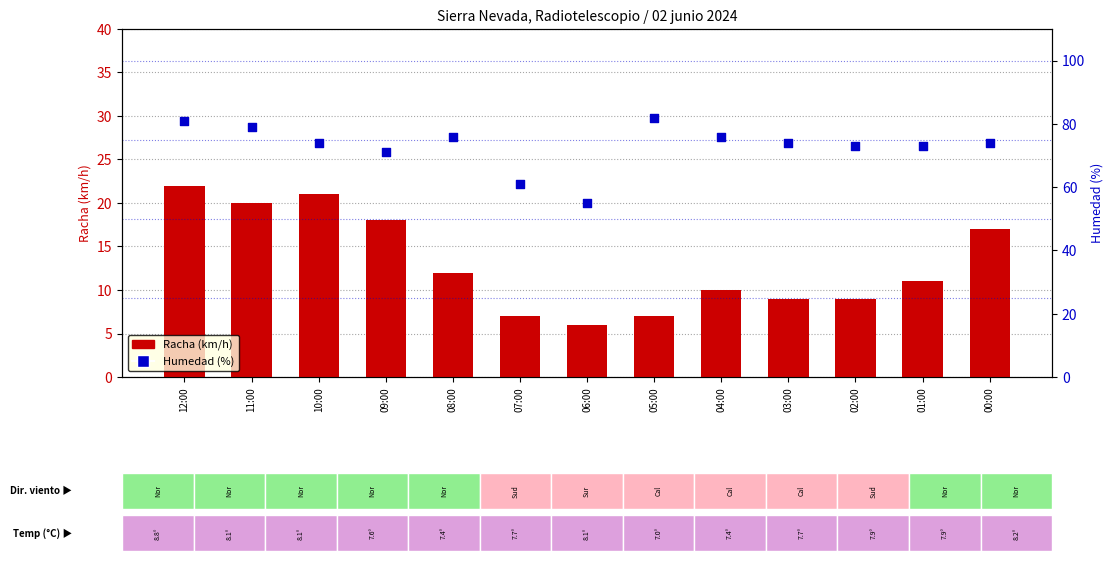

Which series reaches the minimum Y coordinate?

Racha (km/h)